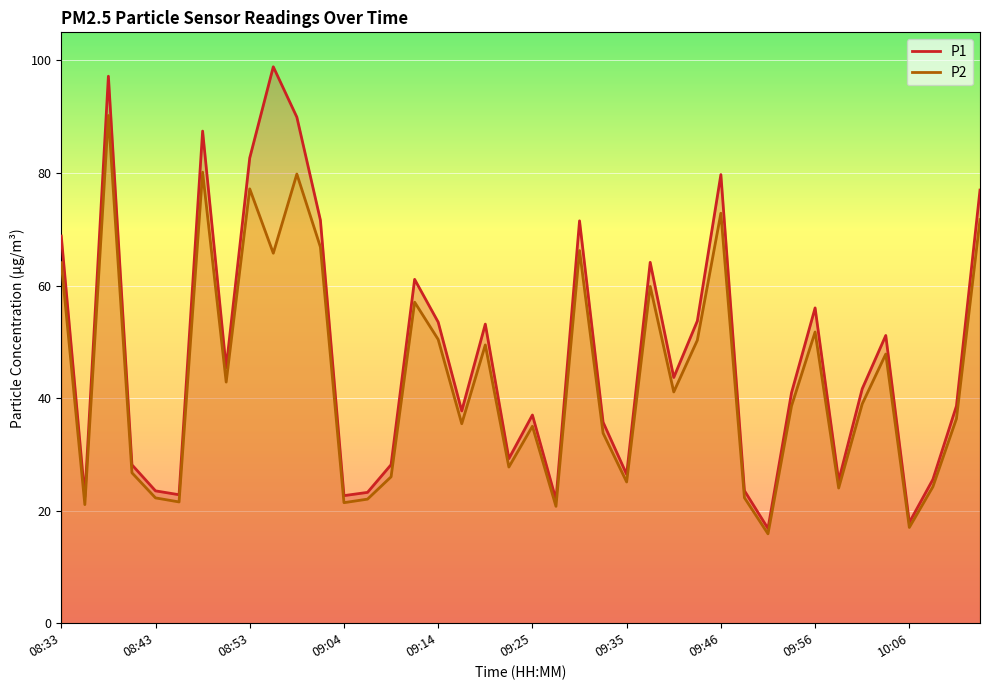

What is the difference between the maximum and second lowest values in the P2 series?

73.2